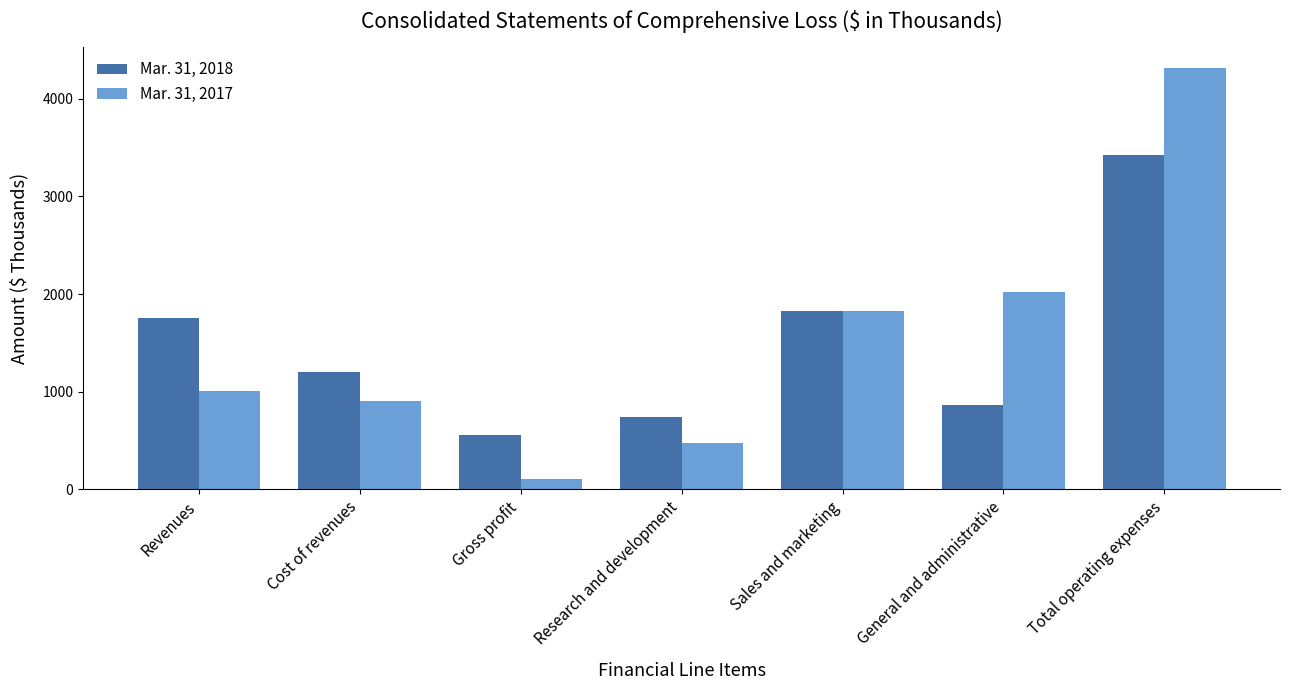

At how many categories does at least one series exceed 3305?

1